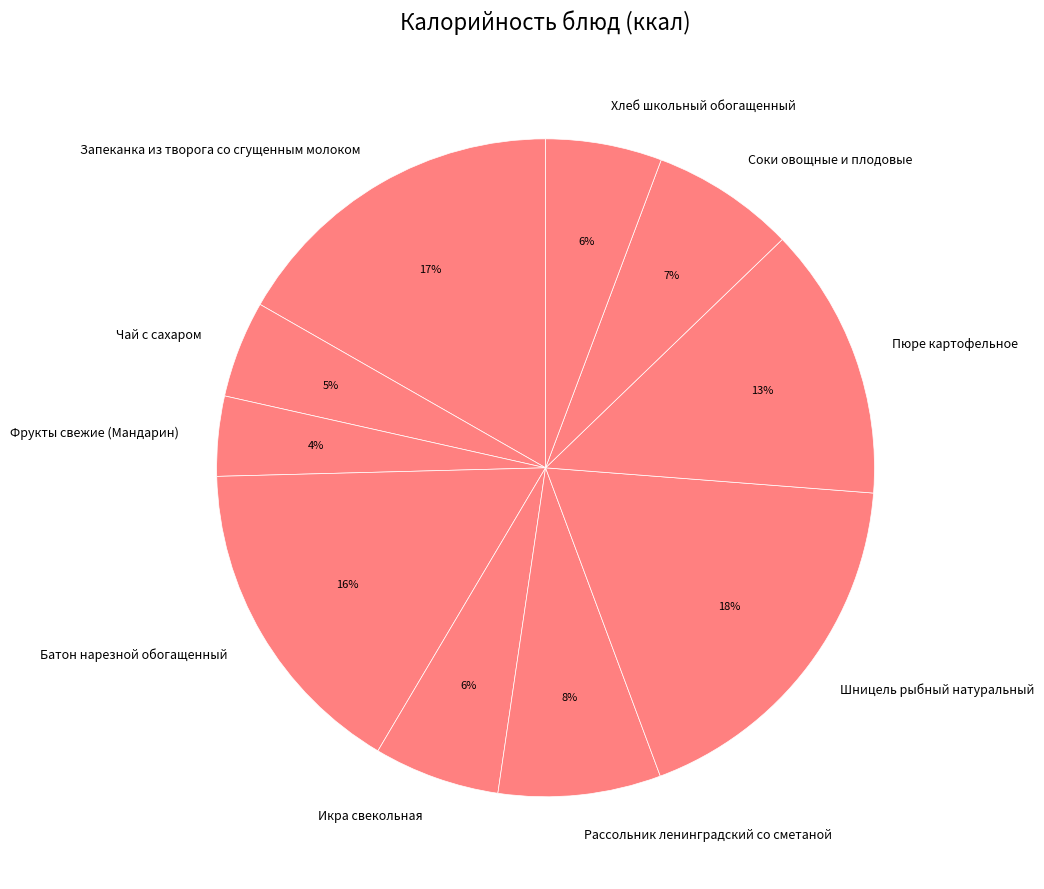

The Батон нарезной обогащенный slice represents 24% of the pie. True or false?

False